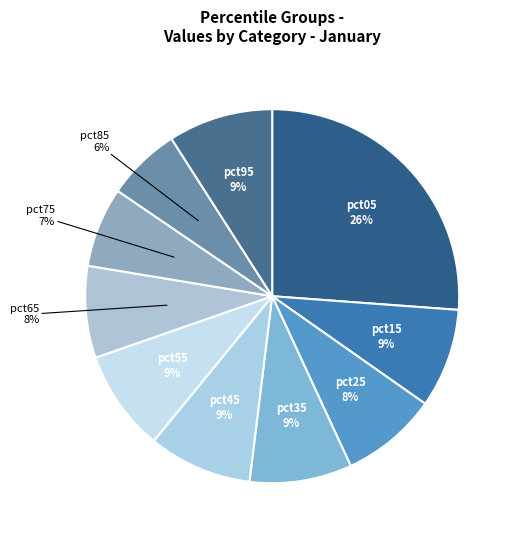

How many slices are in this pie chart?

10